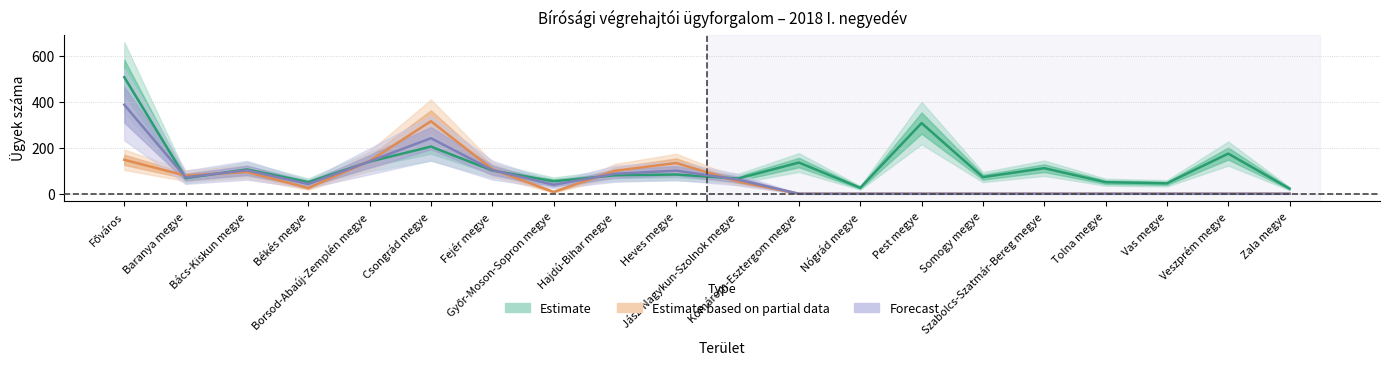

At which category does Január összesen (önálló bírósági) reach its first local peak?

Bács-Kiskun megye